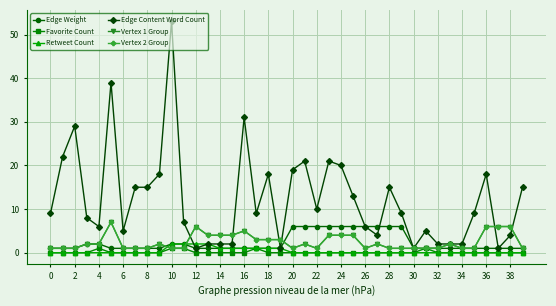

Is this an area chart (filled region under the line)?

No